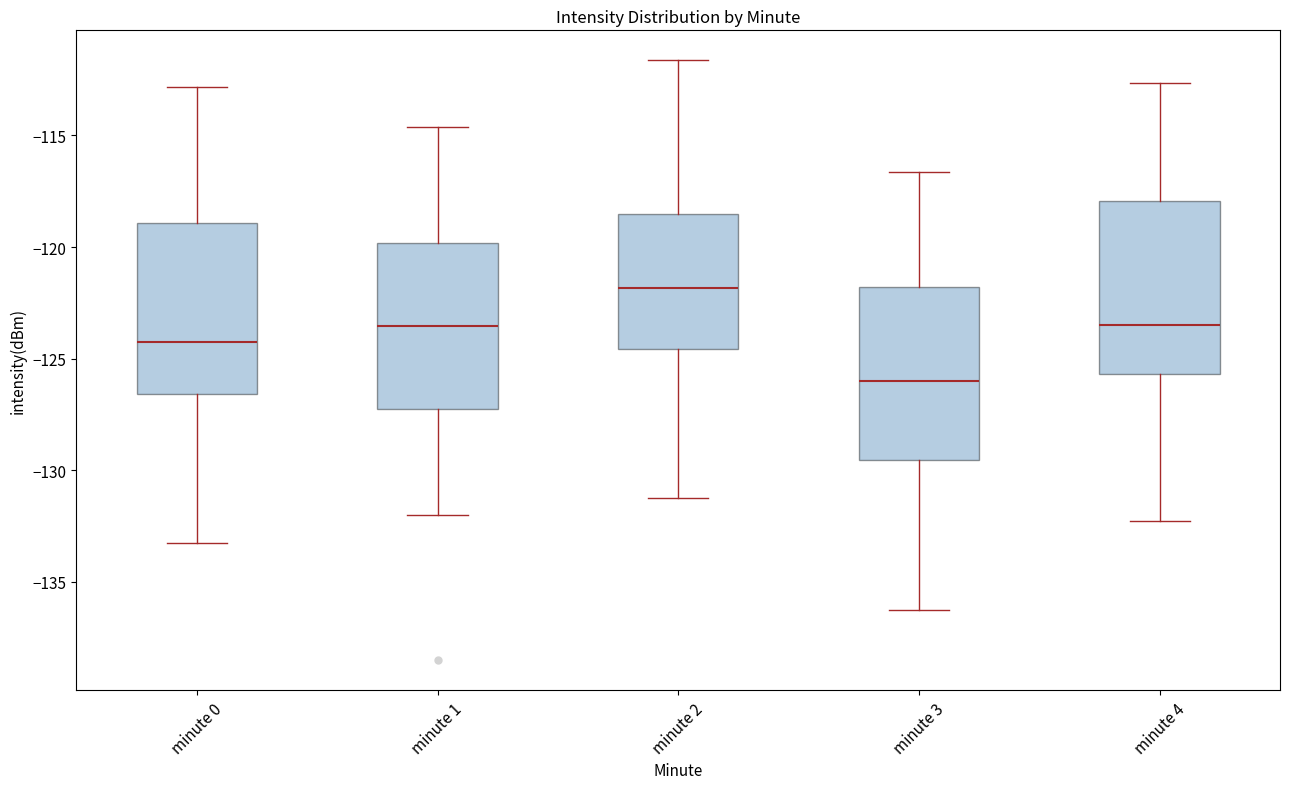

Reading left to right, transcribe this box plot: for each box, give where its median line is, the range the box spans, and where its two whiskers end, as read against the y-axis. The values are not printed on the chart, so give them approximately, as read against the axis.

minute 0: median -124.5, box -126.5 to -119.0, whiskers -133.5 to -113.0
minute 1: median -123.5, box -127.0 to -120.0, whiskers -132.0 to -114.5
minute 2: median -122.0, box -124.5 to -118.5, whiskers -131.5 to -111.5
minute 3: median -126.0, box -129.5 to -122.0, whiskers -136.5 to -116.5
minute 4: median -123.5, box -125.5 to -118.0, whiskers -132.5 to -112.5